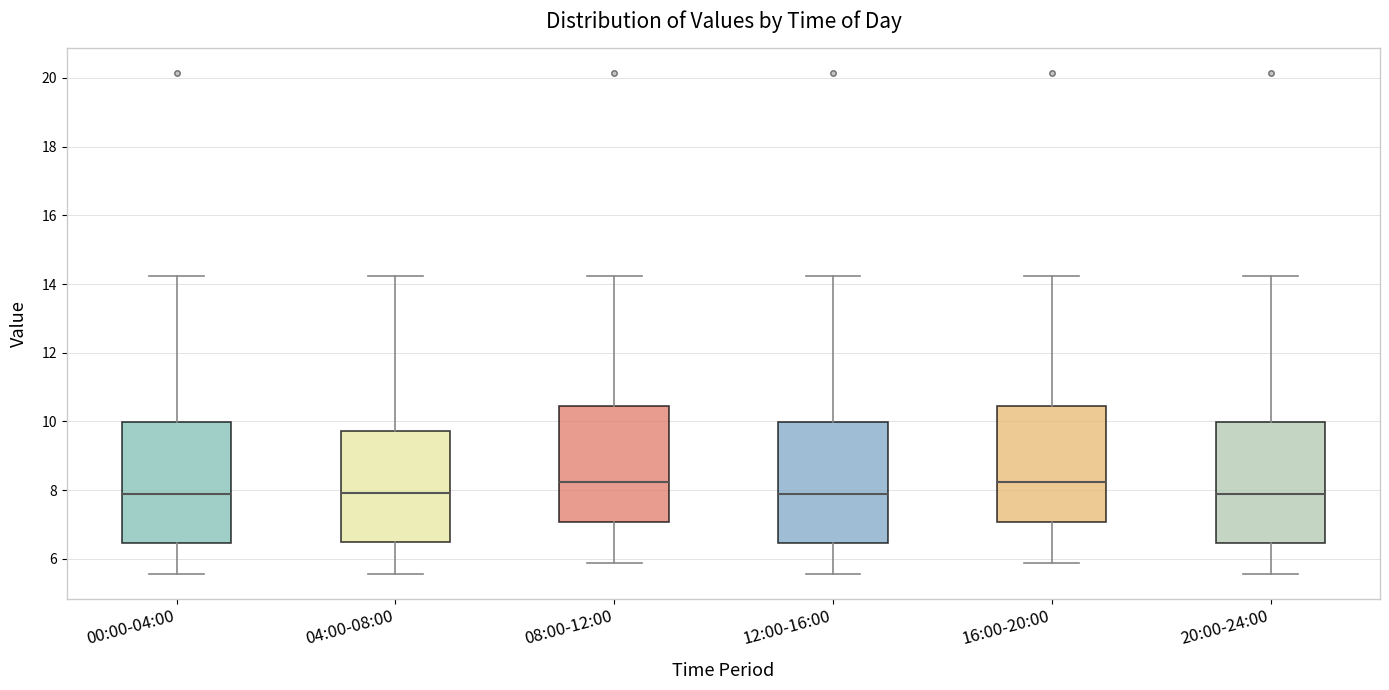

Reading left to right, transcribe this box plot: for each box, give where its median line is, the range the box spans, and where its two whiskers end, as read against the y-axis. The values are not printed on the chart, so give them approximately, as read against the axis.

00:00-04:00: median 8.0, box 6.4 to 10.0, whiskers 5.6 to 14.2
04:00-08:00: median 8.0, box 6.6 to 9.8, whiskers 5.6 to 14.2
08:00-12:00: median 8.2, box 7.0 to 10.4, whiskers 5.8 to 14.2
12:00-16:00: median 8.0, box 6.4 to 10.0, whiskers 5.6 to 14.2
16:00-20:00: median 8.2, box 7.0 to 10.4, whiskers 5.8 to 14.2
20:00-24:00: median 8.0, box 6.4 to 10.0, whiskers 5.6 to 14.2